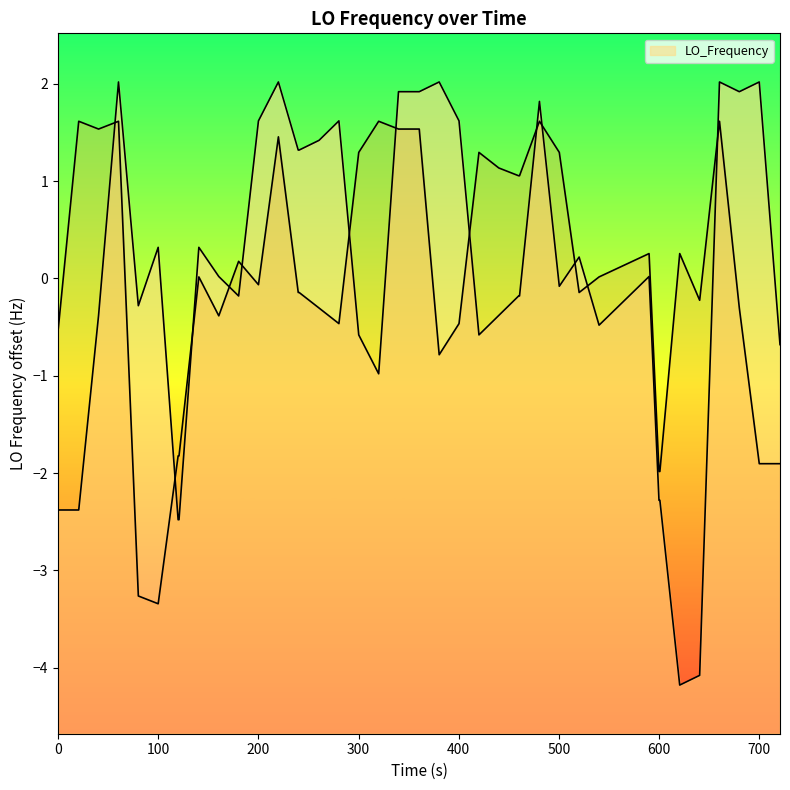

What is the difference between the maximum and second lowest values?

6.1